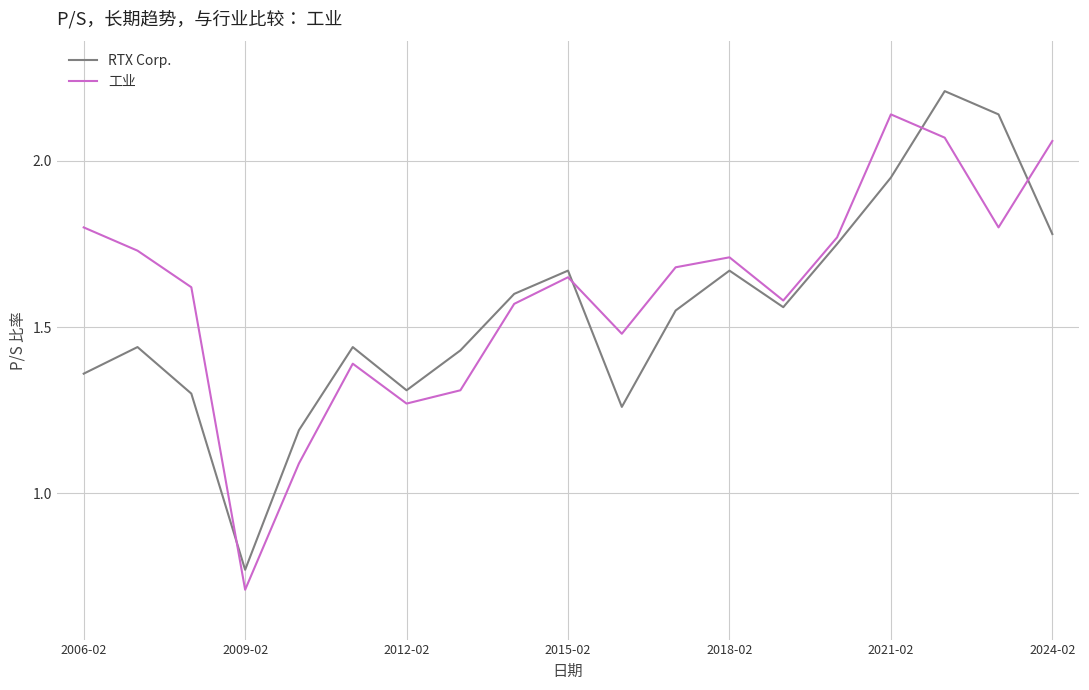

What is the smallest value displayed?

0.7